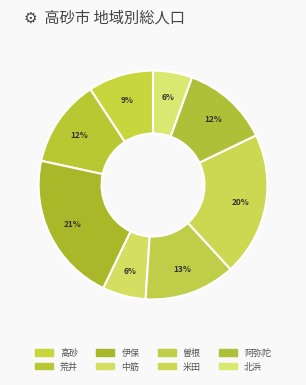

Is it true that 高砂 is 1% of the pie?

False